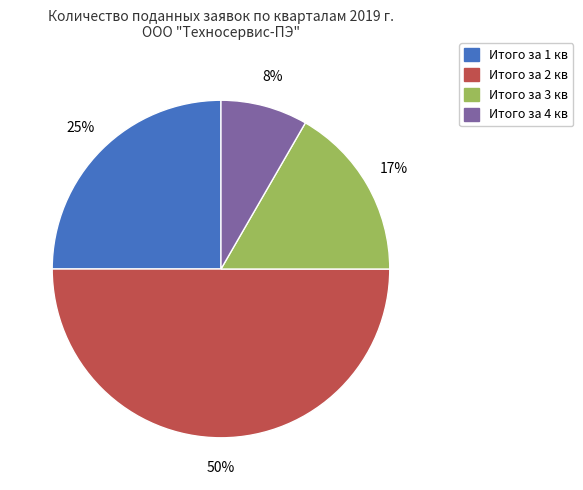

Combined, do Итого за 2 кв and Итого за 3 кв account for over 50%?

Yes